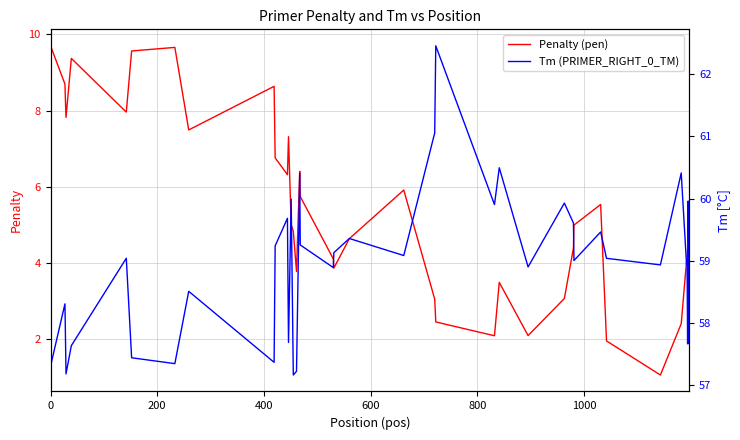

What is the minimum value for Penalty (pen)?

1.1